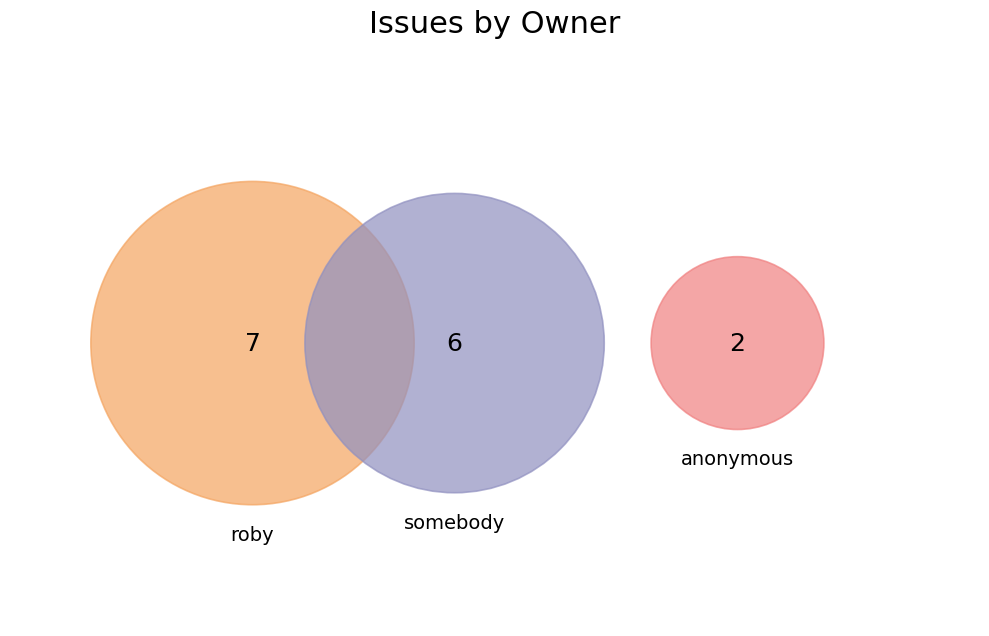

Do roby and anonymous together represent more than half of the pie?

Yes